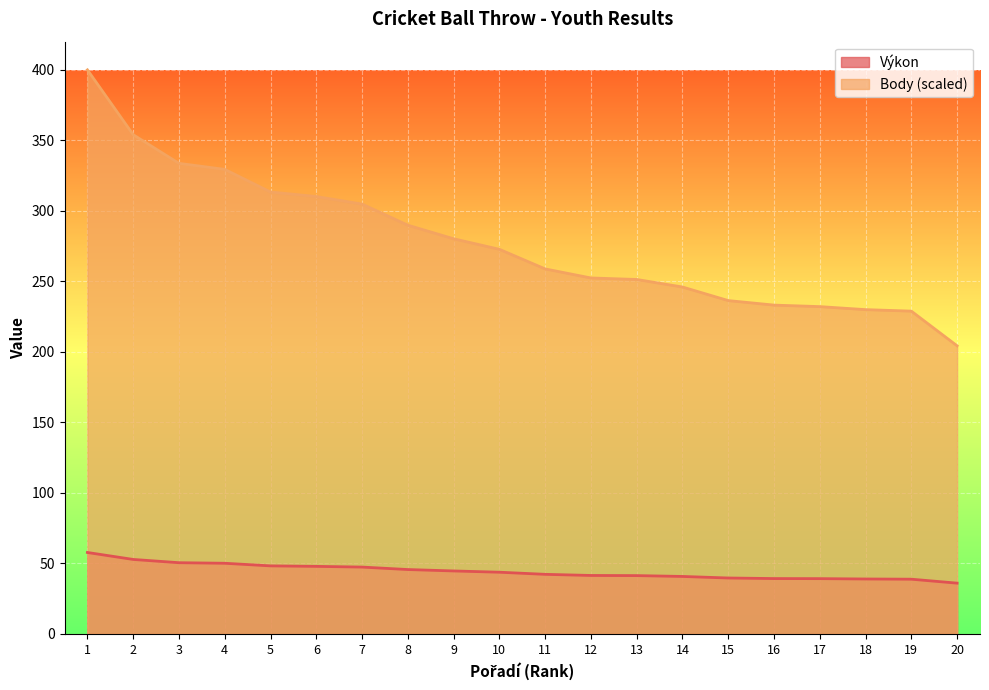

What is the approximate value of Body at 12?

252.4